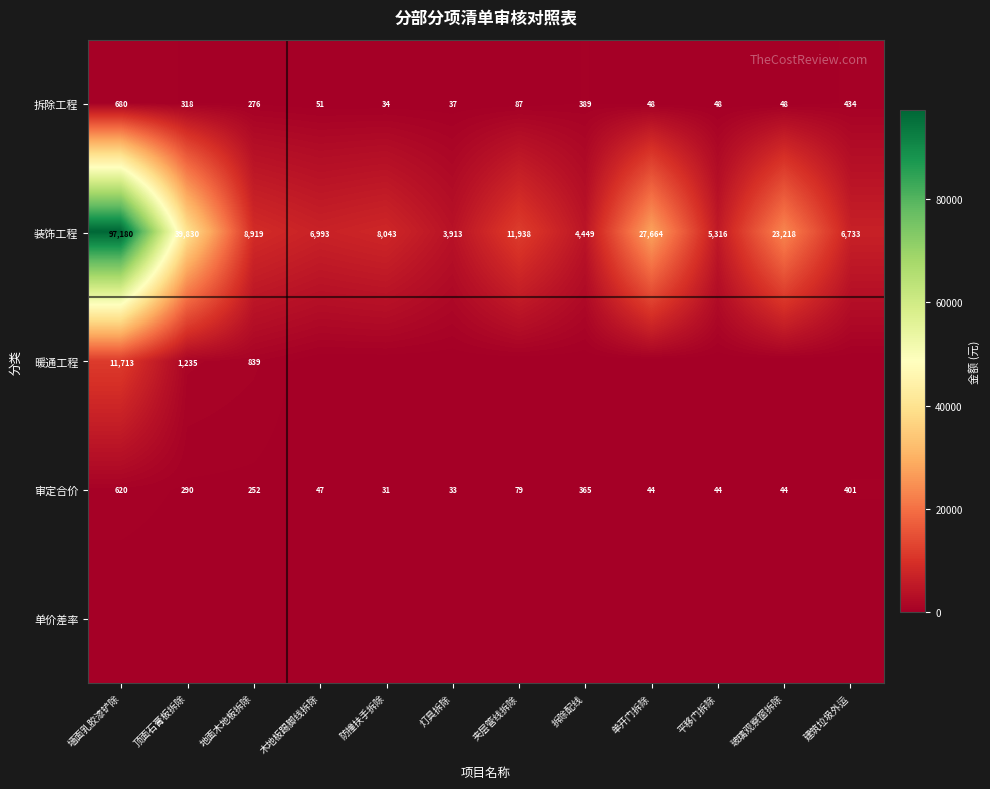

At which category is the sum across all series the highest?

墙面乳胶漆铲除